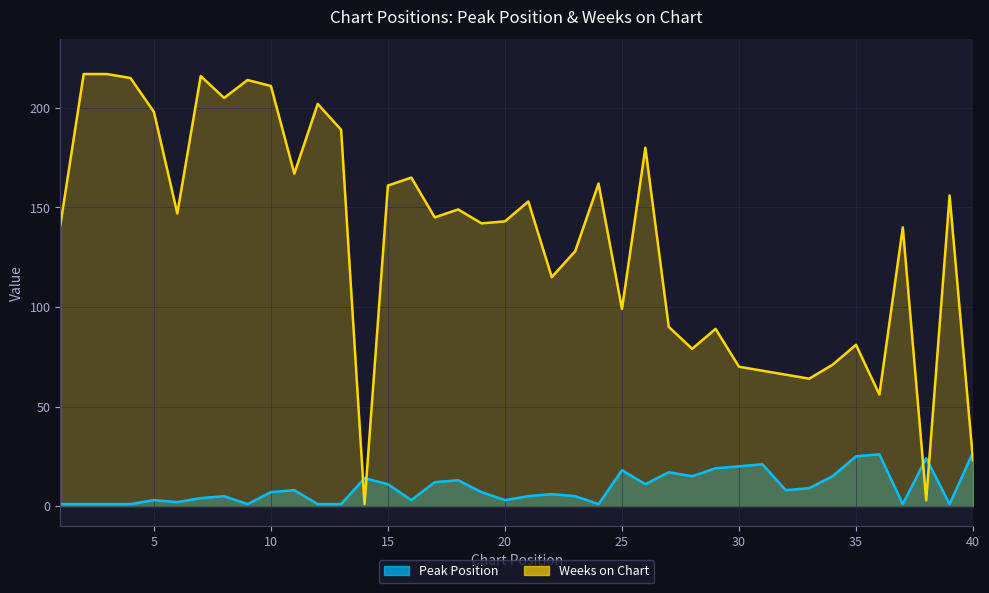

Which label corresponds to the largest value in the chart?

2